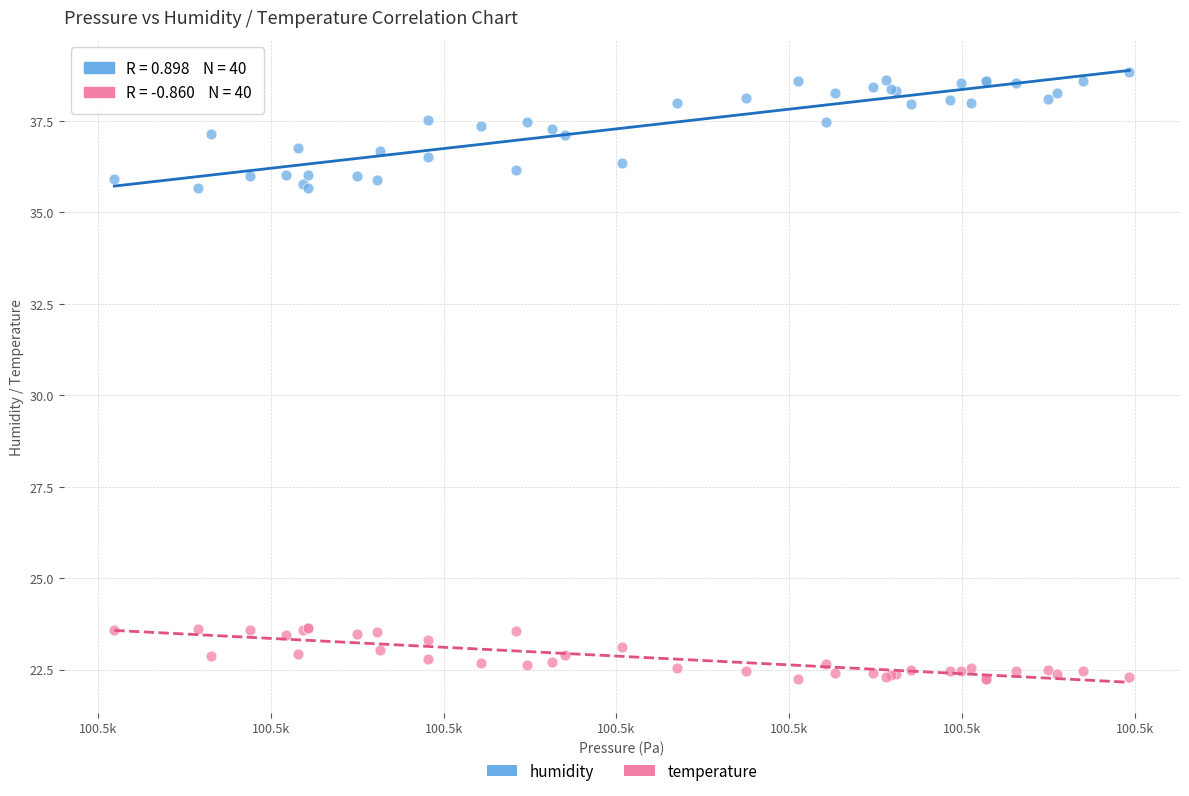

Which series contains the lowest Y value?

temperature